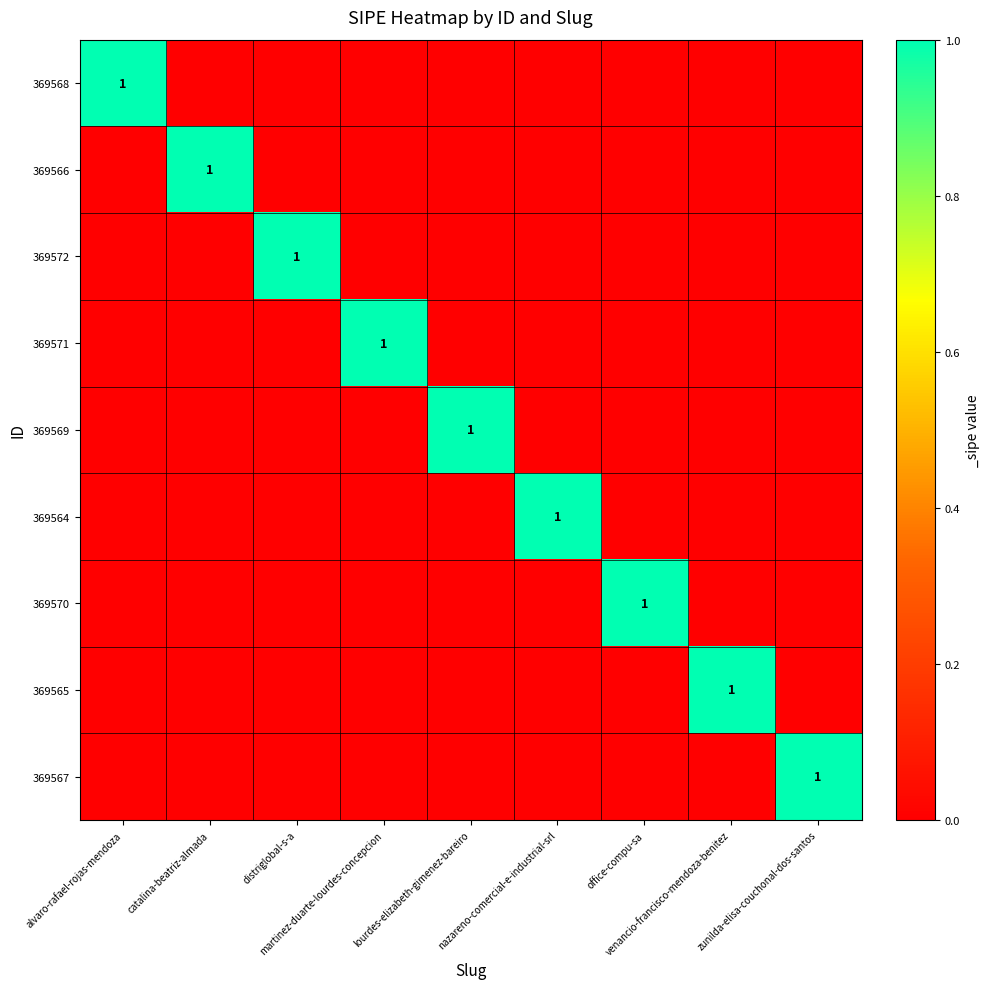

Which series changed the most between distriglobal-s-a and lourdes-elizabeth-gimenez-bareiro?

369572